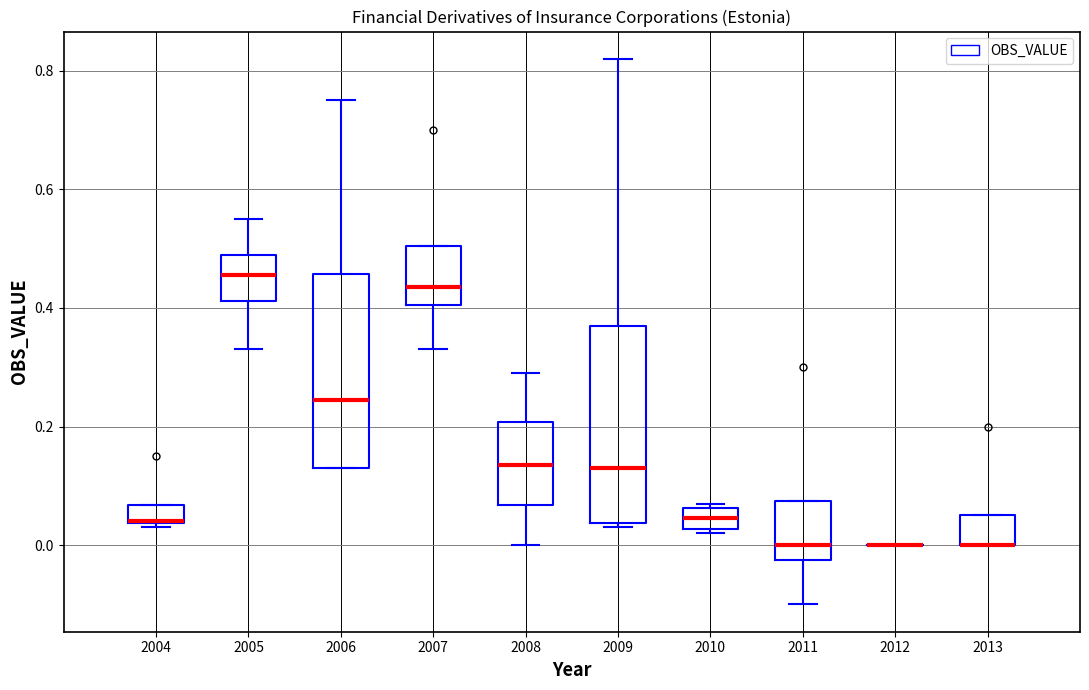

Reading left to right, transcribe this box plot: for each box, give where its median line is, the range the box spans, and where its two whiskers end, as read against the y-axis. The values are not printed on the chart, so give them approximately, as read against the axis.

2004: median 0.04 (drawn on the box's lower edge), box 0.04 to 0.06, whiskers 0.04 (just below the box's lower edge) to 0.06
2005: median 0.46, box 0.42 to 0.50, whiskers 0.34 to 0.56
2006: median 0.24, box 0.14 to 0.46, whiskers 0.14 to 0.76
2007: median 0.44, box 0.40 to 0.50, whiskers 0.34 to 0.50
2008: median 0.14, box 0.06 to 0.20, whiskers 0.00 to 0.30
2009: median 0.14, box 0.04 to 0.38, whiskers 0.04 (just below the box's lower edge) to 0.82
2010: median 0.04, box 0.02 to 0.06, whiskers 0.02 (just below the box's lower edge) to 0.08
2011: median 0.00, box -0.02 to 0.08, whiskers -0.10 to 0.08
2012: box collapsed to a line at 0.00, whiskers 0.00 to 0.00
2013: median 0.00 (drawn on the box's lower edge), box 0.00 to 0.06, whiskers 0.00 to 0.06